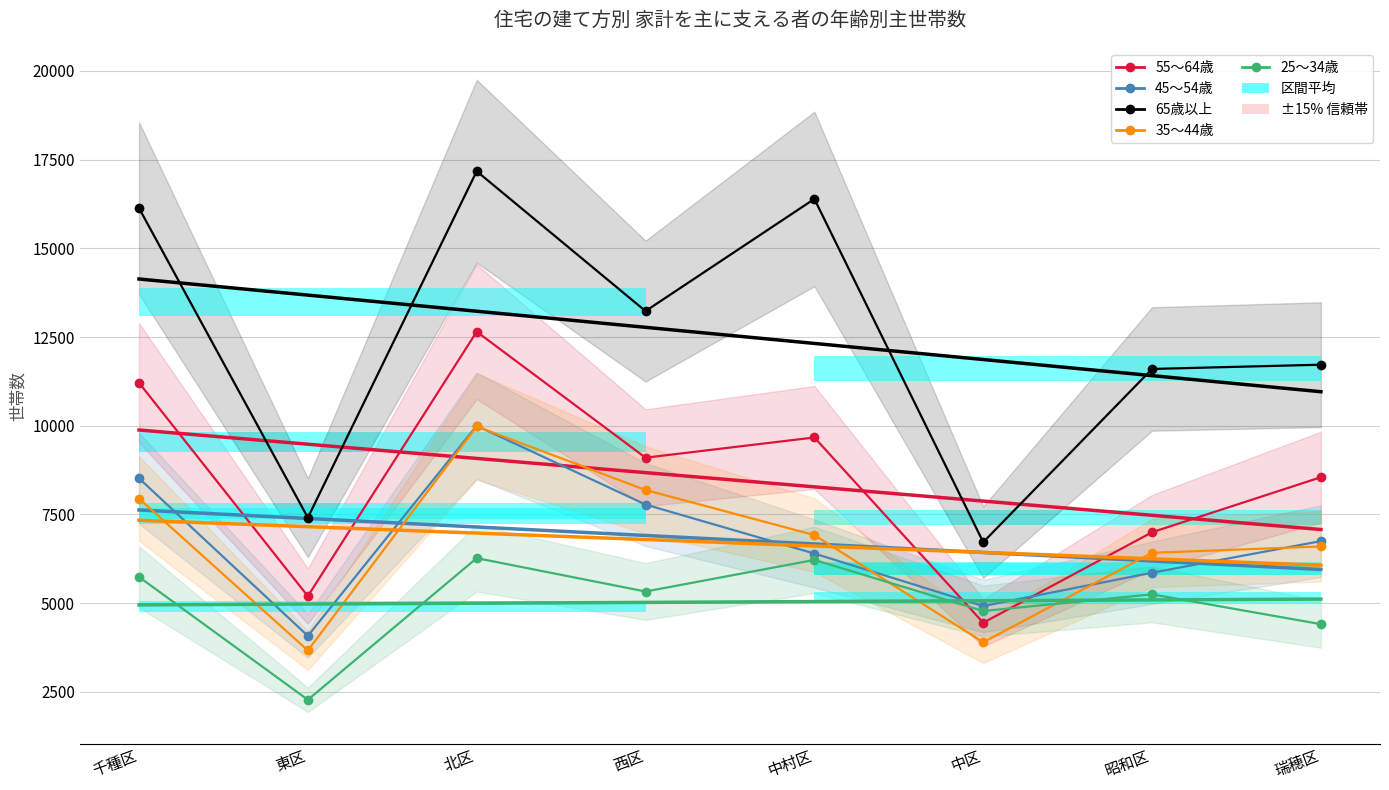

Reading left to right, transcribe all the data shown in this chart.

55〜64歳: 11210	5200	12650	9100	9670	4450	7000	8550
45〜54歳: 8520	4080	10000	7780	6400	4920	5860	6750
65歳以上: 16130	7410	17170	13230	16390	6720	11600	11720
35〜44歳: 7950	3670	9980	8190	6920	3900	6420	6600
25〜34歳: 5740	2280	6270	5330	6220	4780	5250	4410